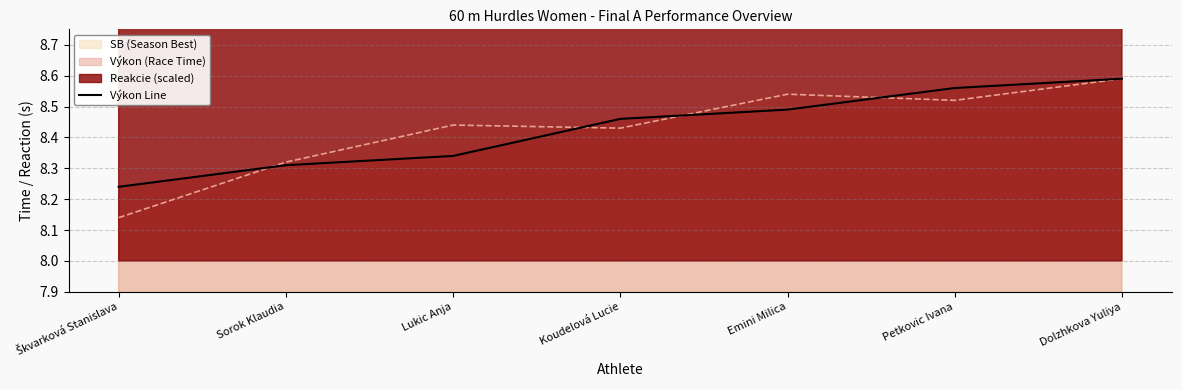

How many lines are shown in the chart?

1